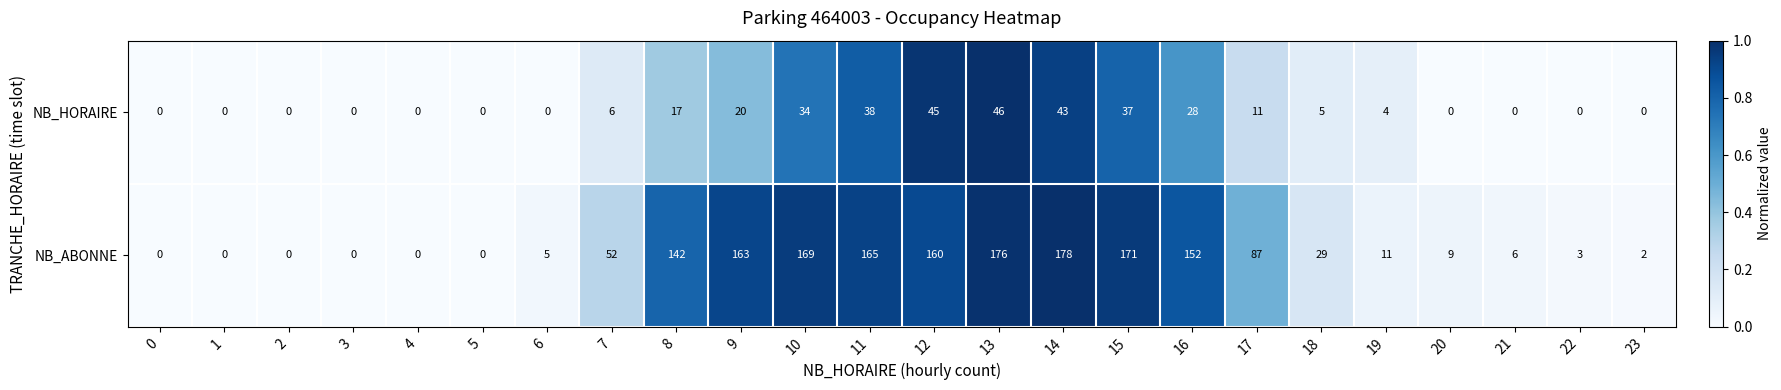

At which category is the sum across all series the highest?

13